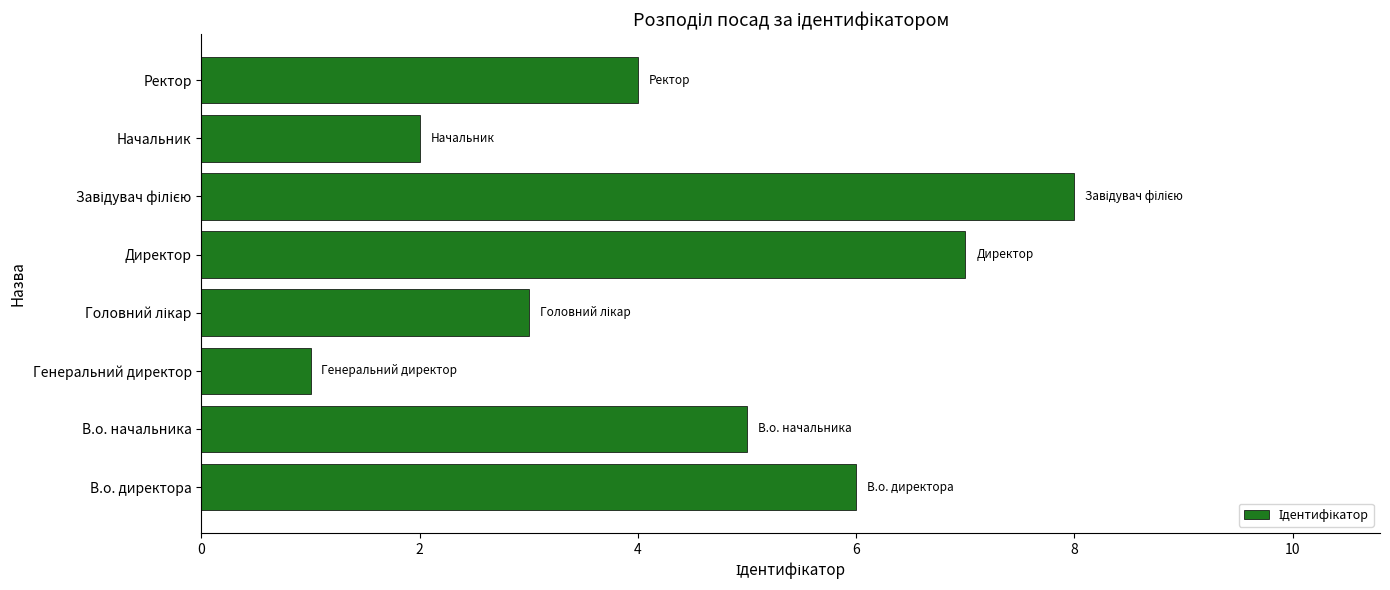

What is the difference between the maximum and minimum values?

7